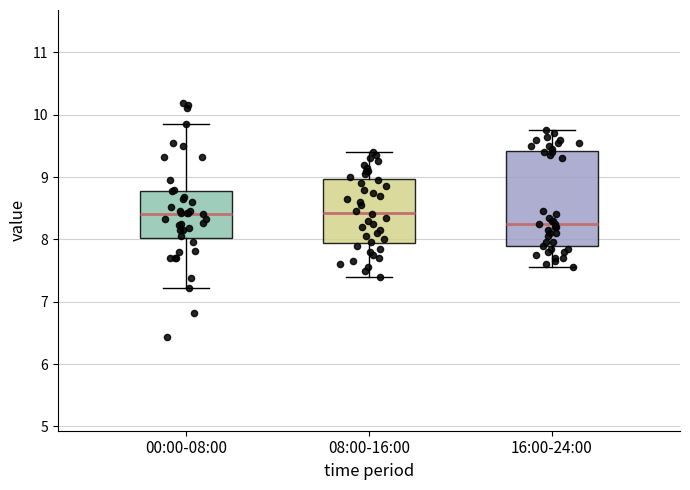

Reading left to right, read every box against the y-axis: the position of its median line, the range the box covers, and the ends of its whiskers. The values are not printed on the chart, so give them approximately, as read against the axis.

00:00-08:00: median 8.4, box 8.0 to 8.8, whiskers 7.2 to 9.9
08:00-16:00: median 8.4, box 7.9 to 9.0, whiskers 7.4 to 9.4
16:00-24:00: median 8.3, box 7.9 to 9.4, whiskers 7.6 to 9.8